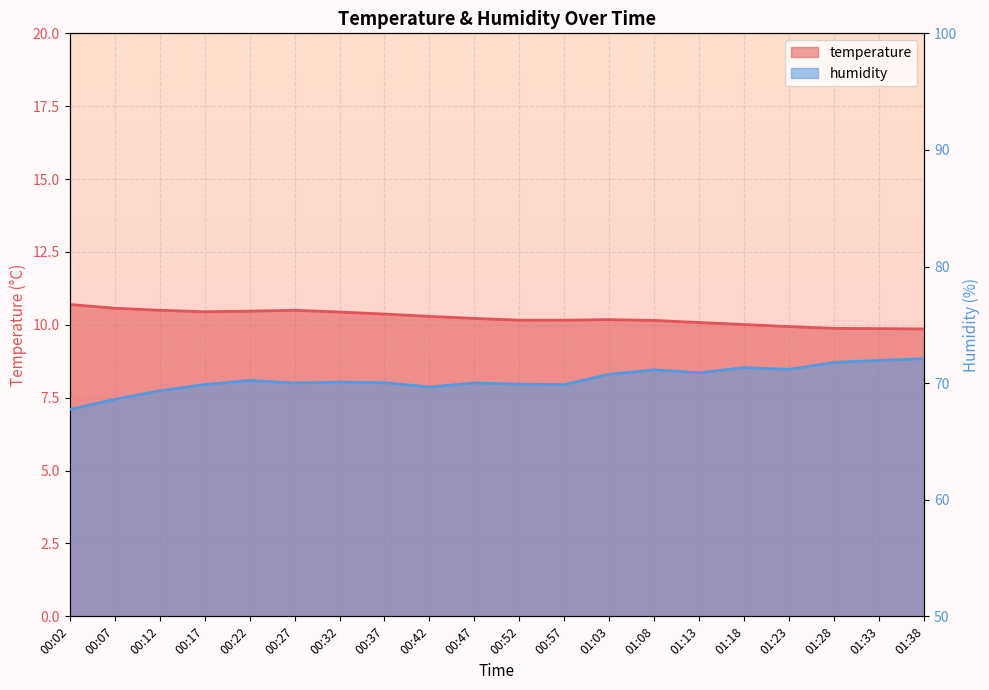

List the series in order of their overall mean, highest first.

humidity, temperature